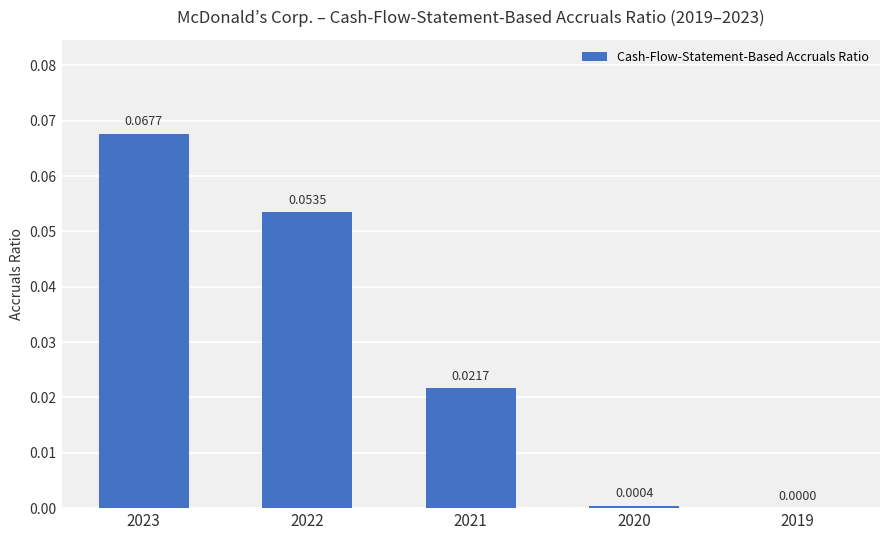

Between 2019 and 2020, which is larger?

2020